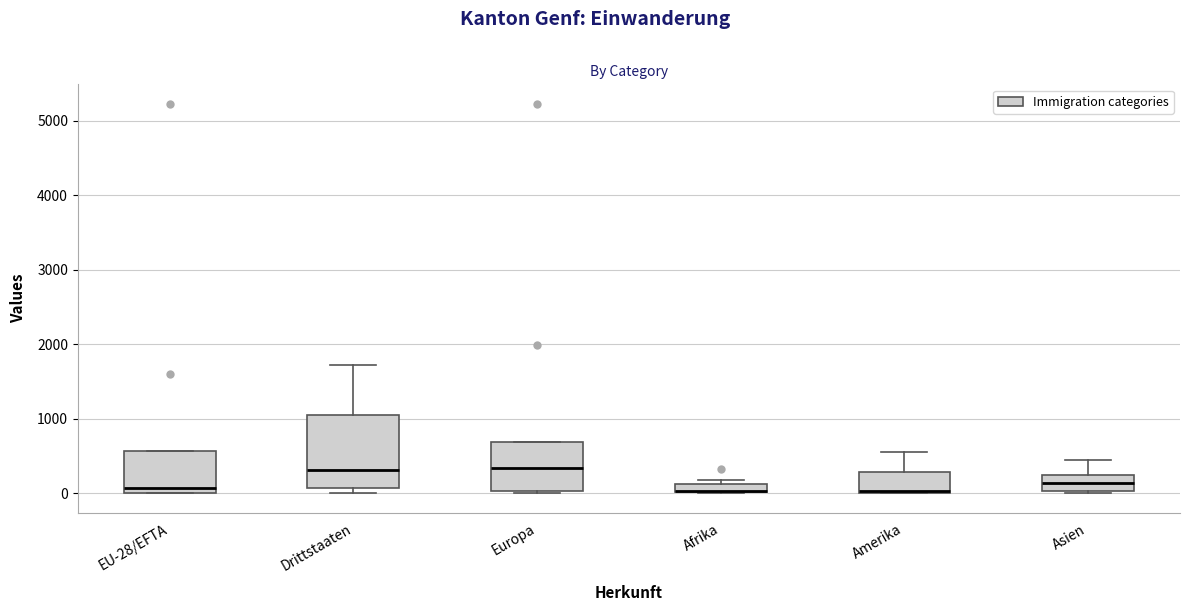

Where does the median line of the box for EU-28/EFTA sit on the y-axis? The values are not printed on the chart, so give them approximately, as read against the axis.

100